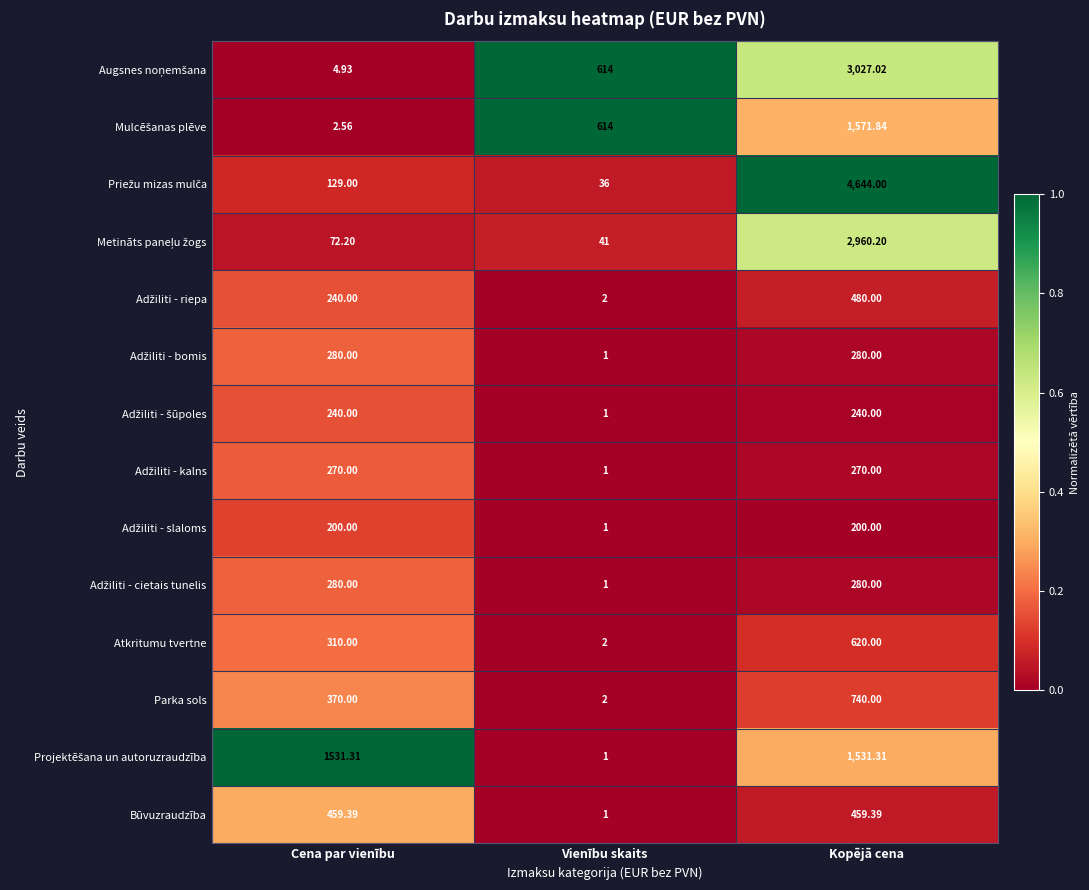

Rank the categories by Parka sols value from lowest to highest.

Vienību skaits, Cena par vienību, Kopējā cena